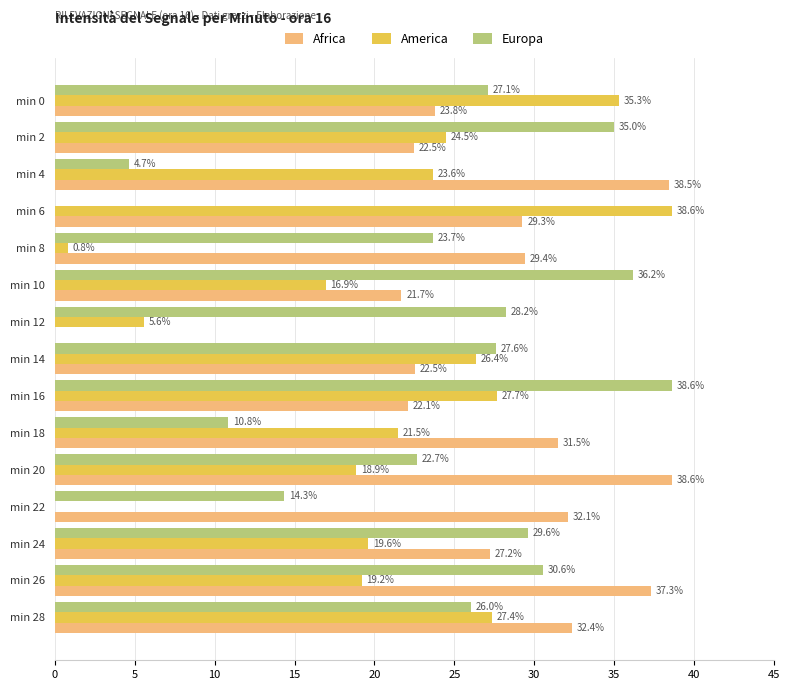

At which label is Europa closest to 19?

min 20